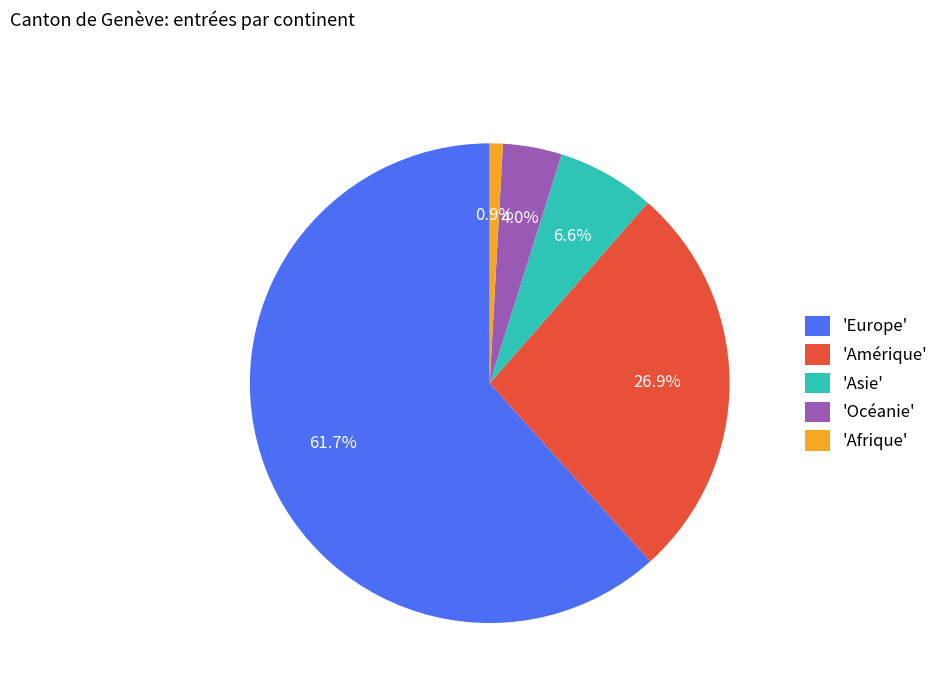

Rank the categories by value from highest to lowest.

'Europe', 'Amérique', 'Asie', 'Océanie', 'Afrique'